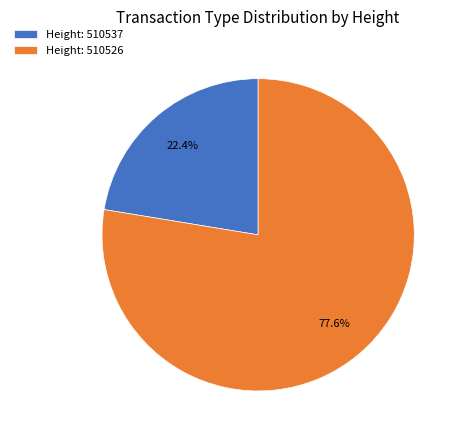

Is Height: 510537 the majority of the pie?

No